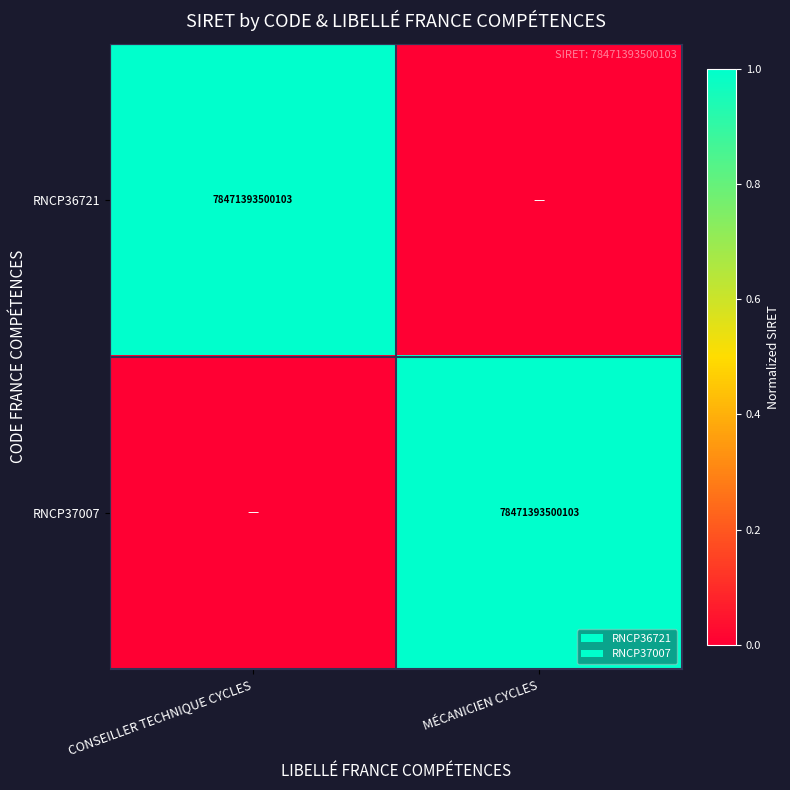

True or false: RNCP36721 has a value of 78471393500103 at CONSEILLER TECHNIQUE CYCLES.

True